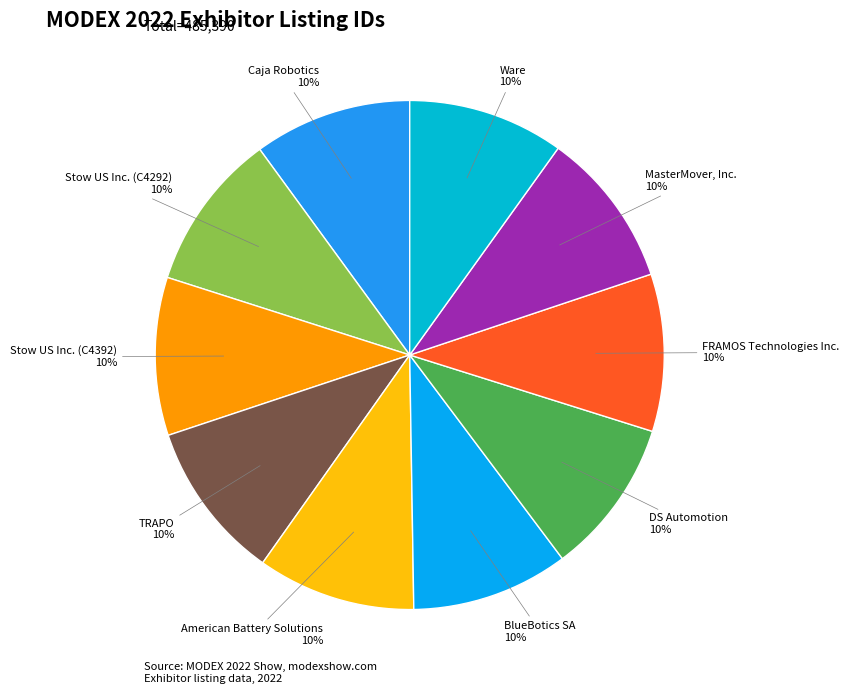

Combined, do BlueBotics SA and MasterMover, Inc. account for over 50%?

No